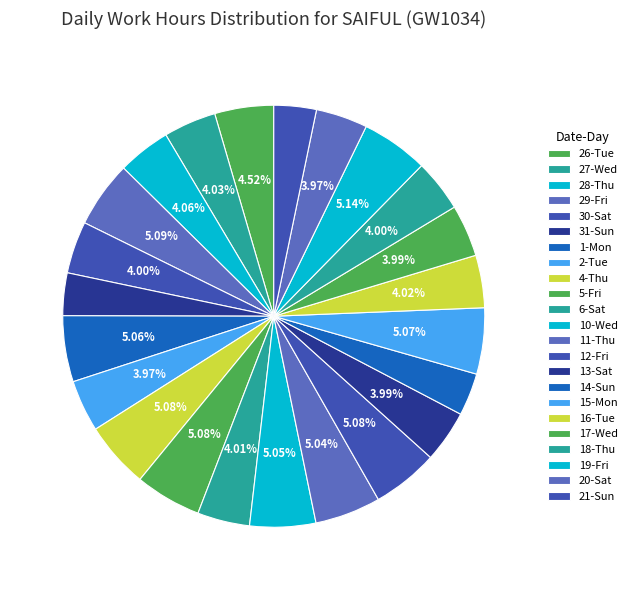

What is the change in value from 30-Sat to 31-Sun?

-2.1